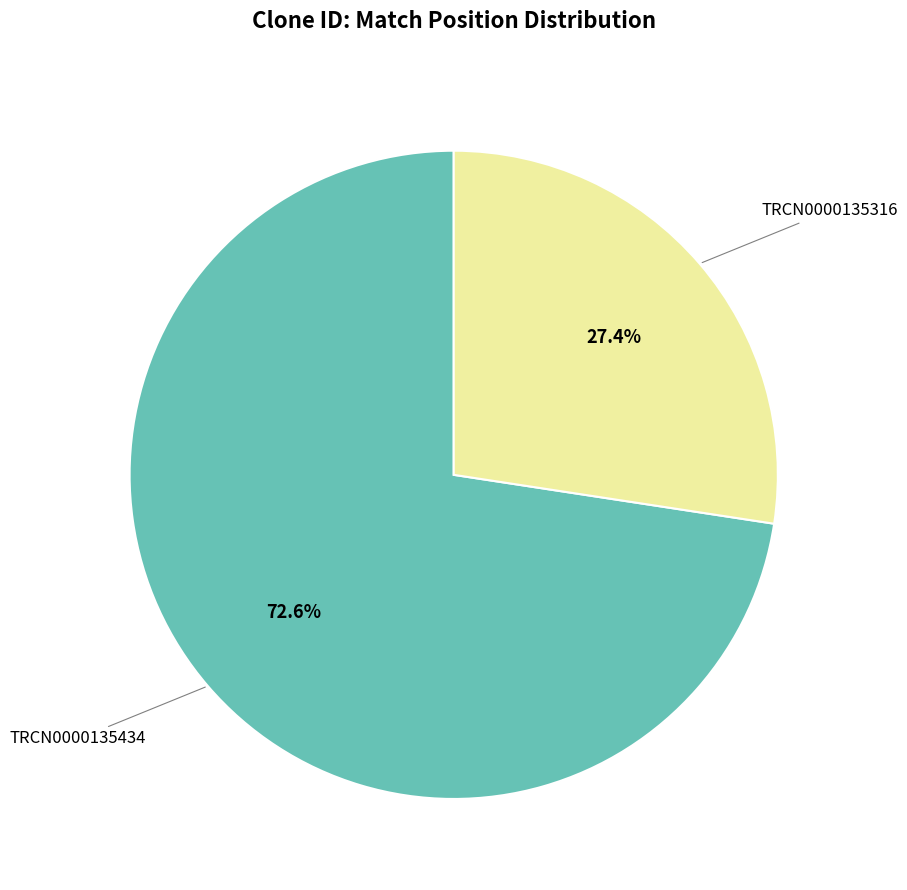

How many slices are in this pie chart?

2